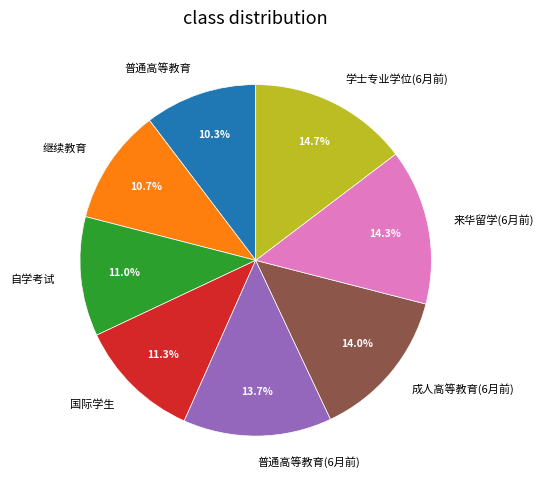

What is the ratio of the value at 普通高等教育(6月前) to the value at 成人高等教育(6月前)?

1.0